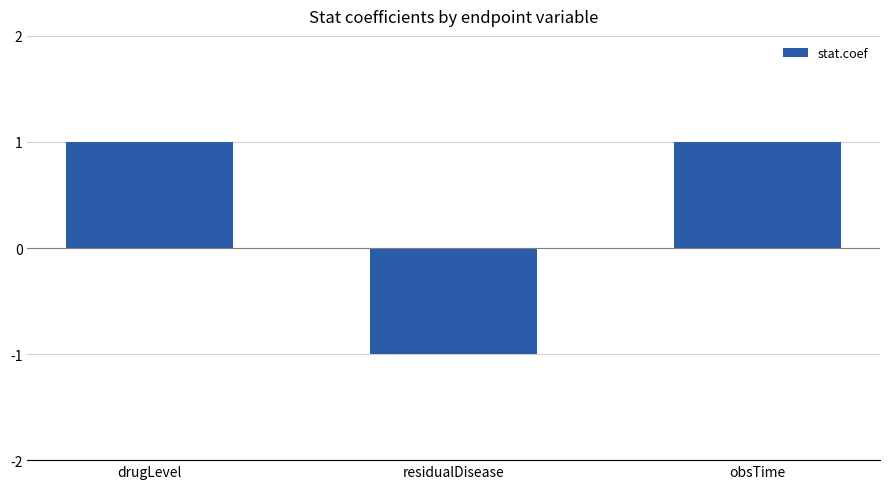

What is the label of the 2nd bar from the left?

residualDisease